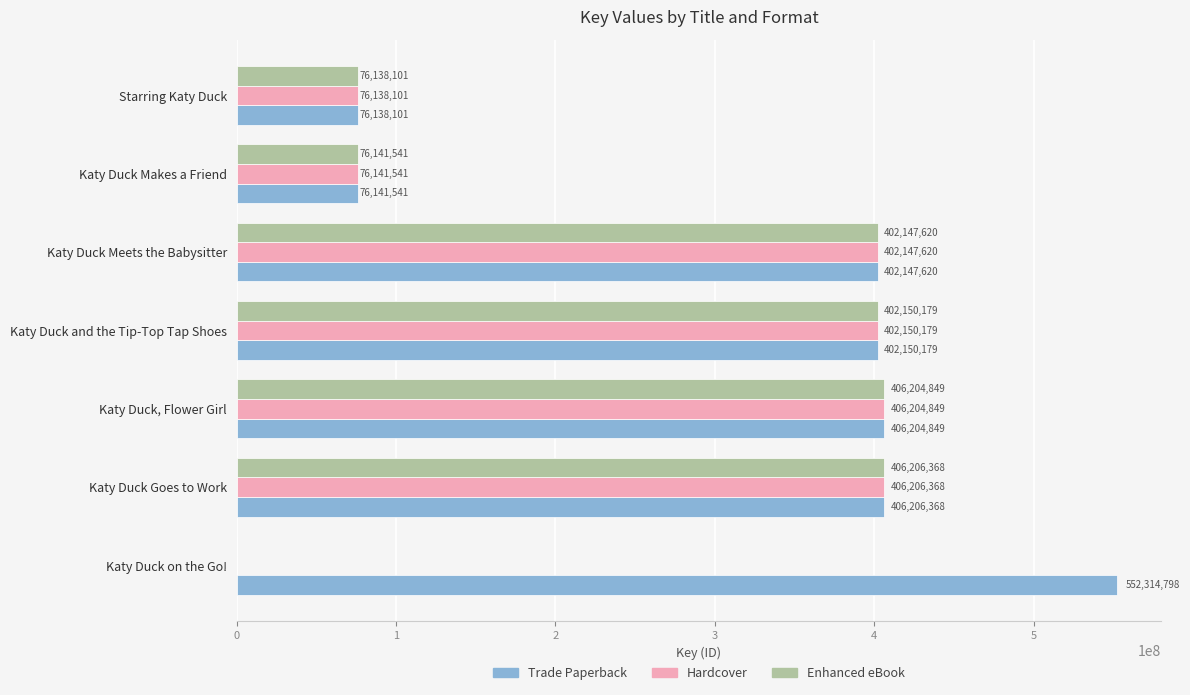

At which category is the sum across all series the highest?

Katy Duck Goes to Work